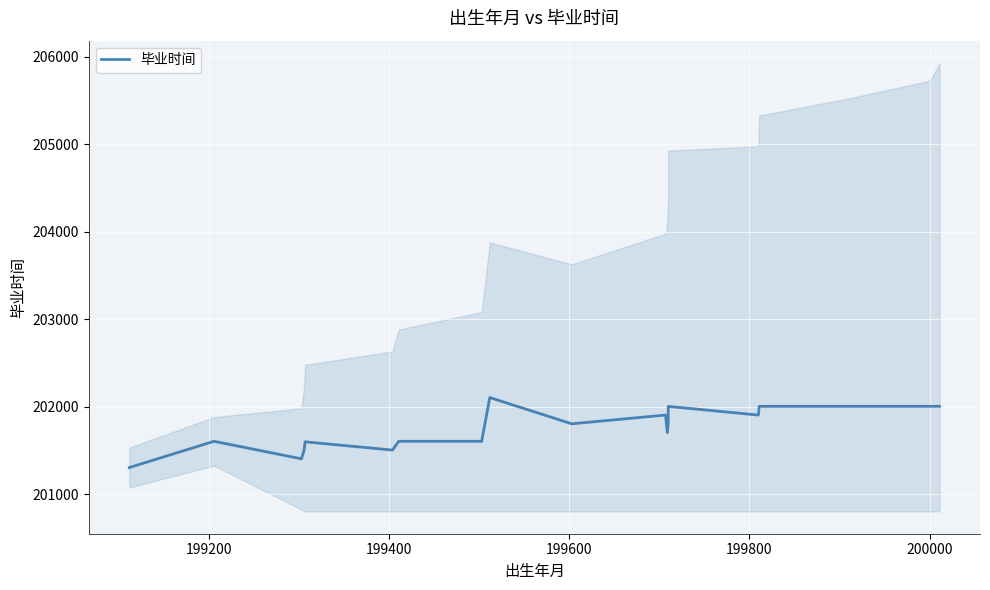

How many lines are shown in the chart?

1